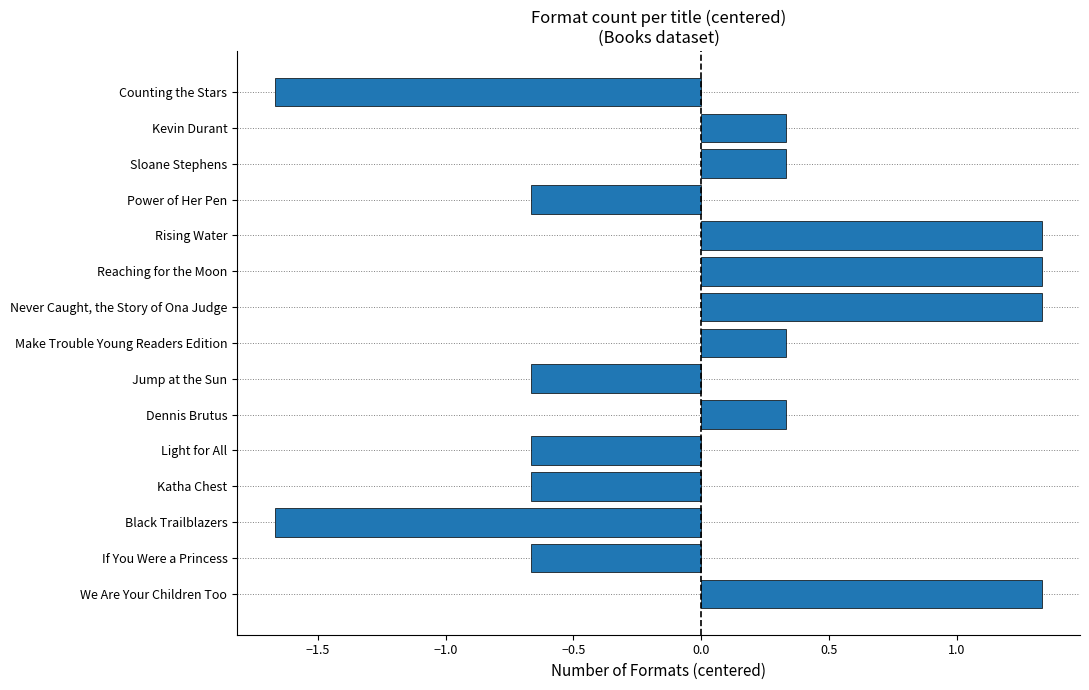

The value at Kevin Durant is 0.1. True or false?

False